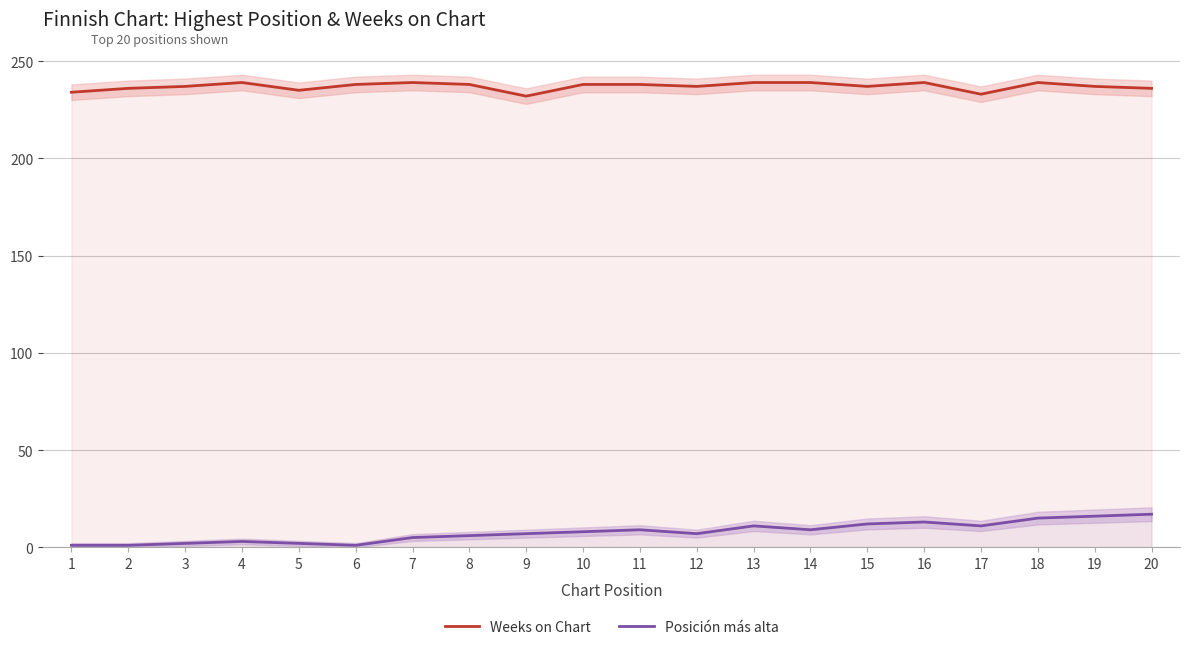

What is the value of the Posición más alta point at the 7th from the left?

5